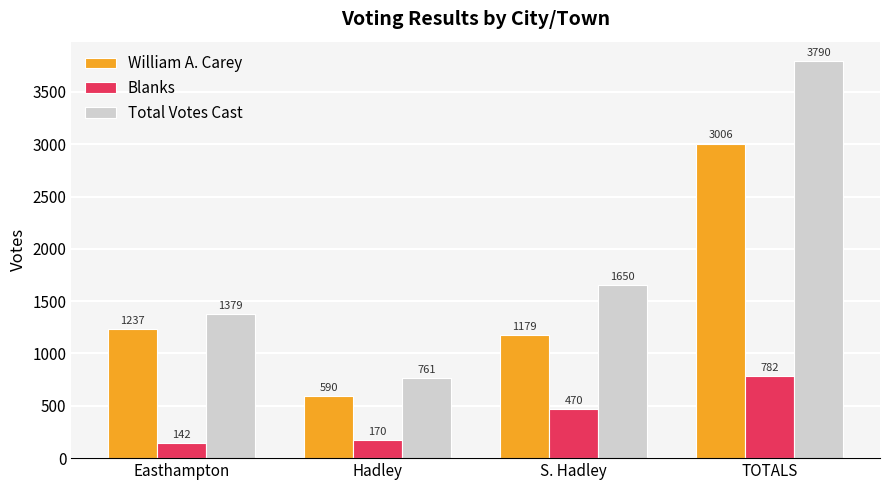

What are all the series names shown in the legend?

William A. Carey, Blanks, Total Votes Cast